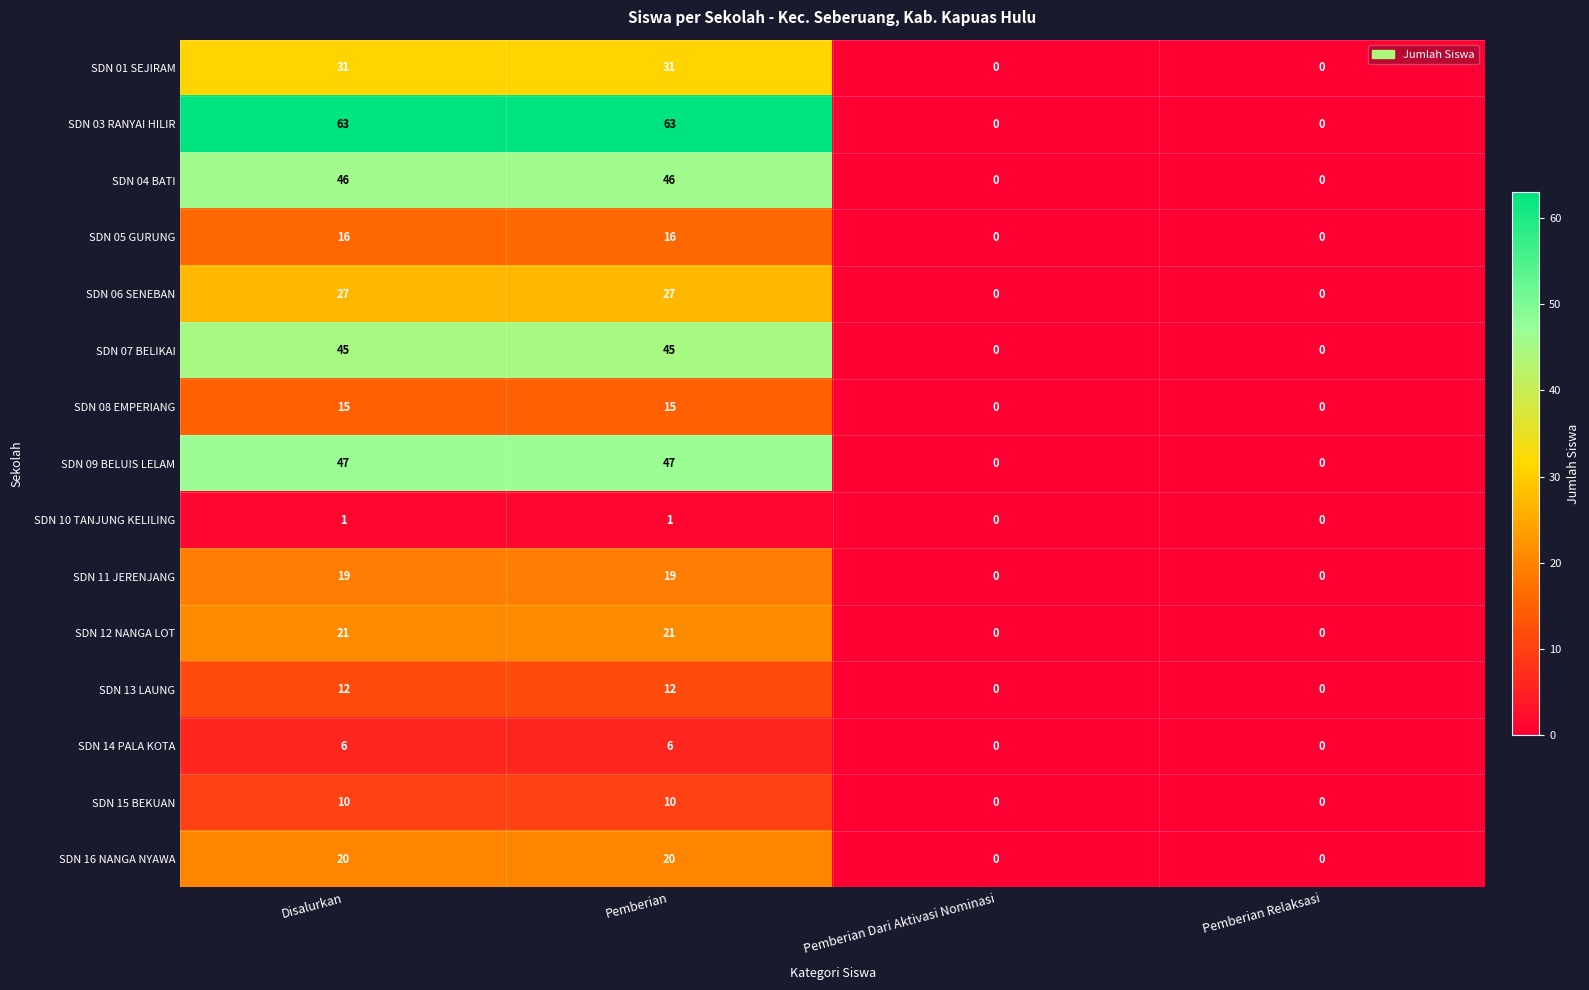

What is the greatest value displayed?

63